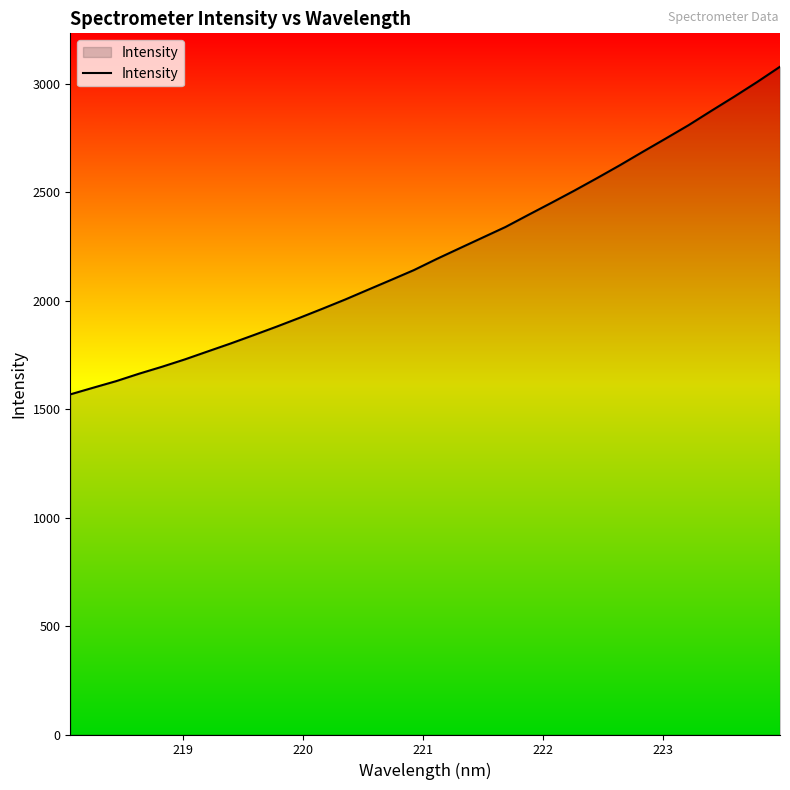

What is the difference between the maximum and second lowest values?

1480.4